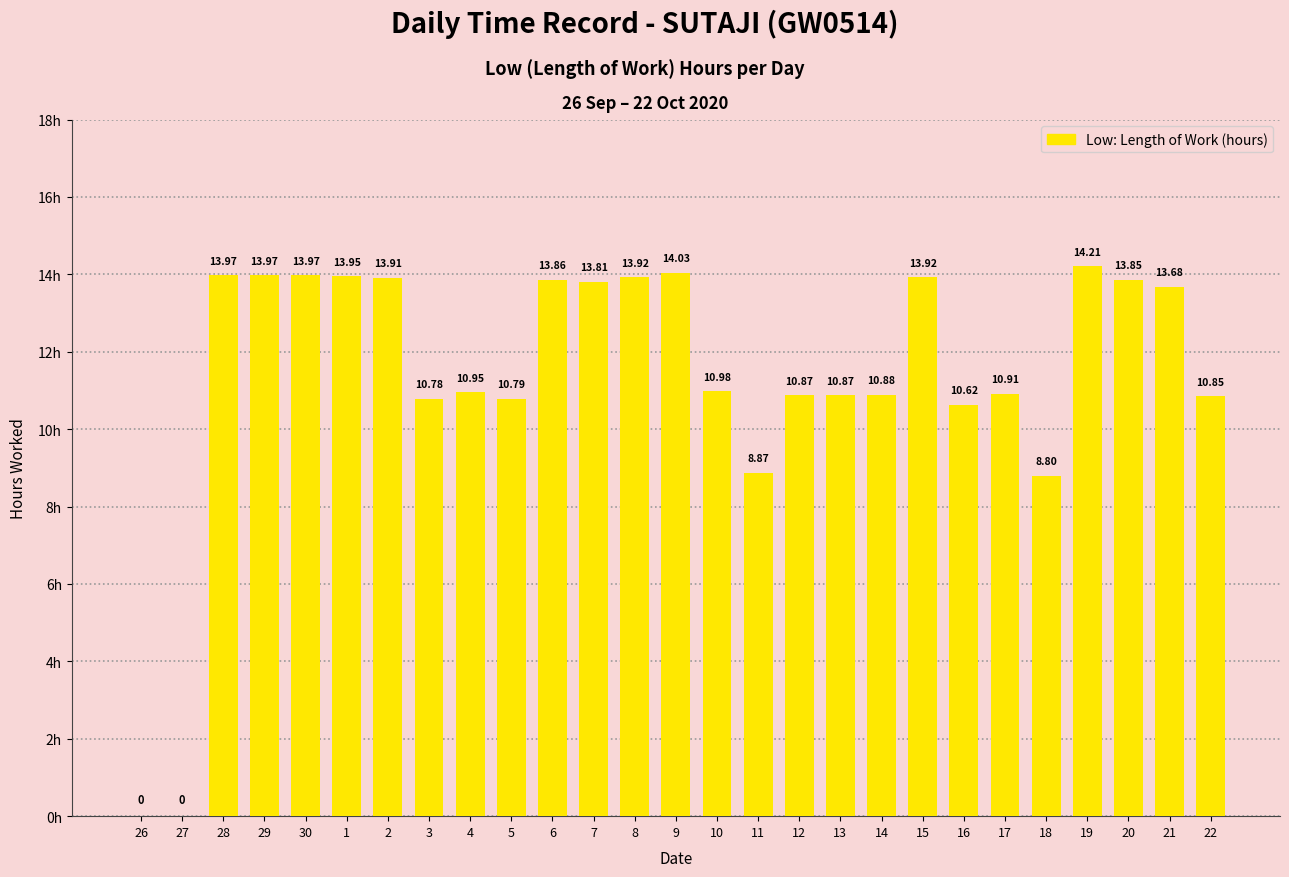

Between 29 and 27, which is larger?

29